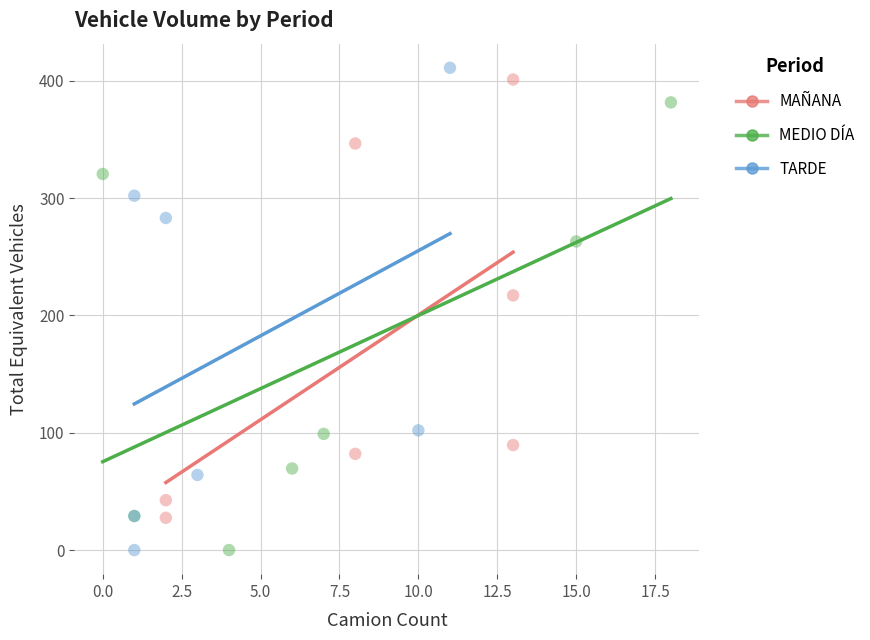

What are all the series names shown in the legend?

MAÑANA, MEDIO DÍA, TARDE